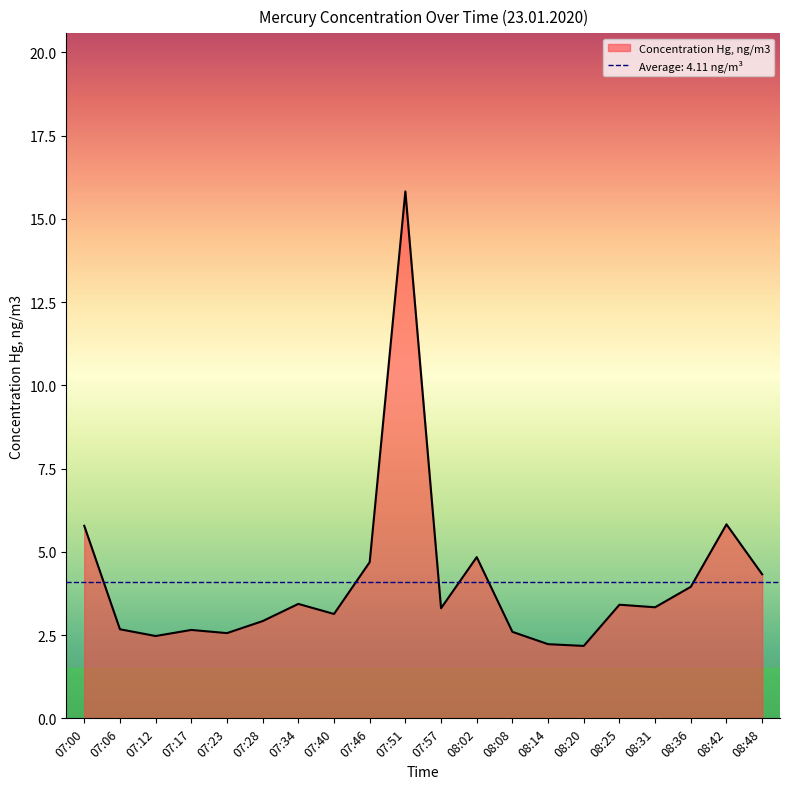

Reading left to right, transcribe all the data shown in this chart.

5.8	2.7	2.5	2.7	2.6	2.9	3.4	3.1	4.7	15.8	3.3	4.8	2.6	2.2	2.2	3.4	3.3	4.0	5.8	4.3